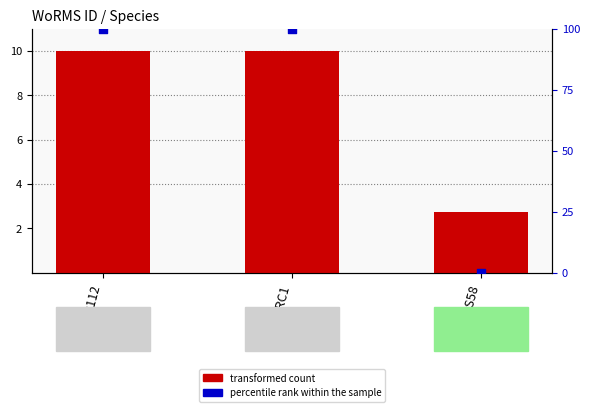

Is the value of transformed count at EMR112 greater than the value of percentile rank within the sample at RAS58?

Yes